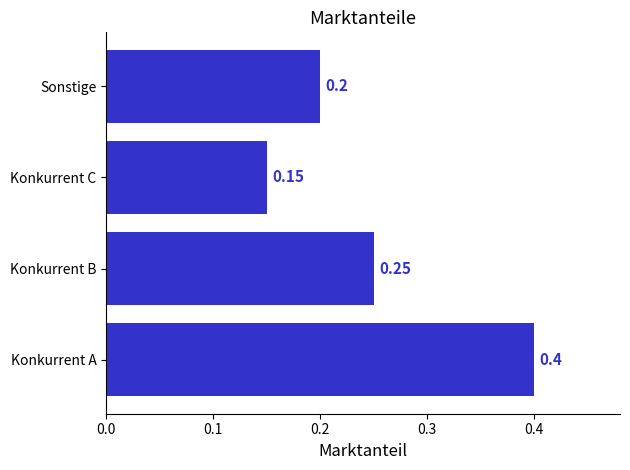

Which has a higher value, Konkurrent B or Konkurrent A?

Konkurrent A